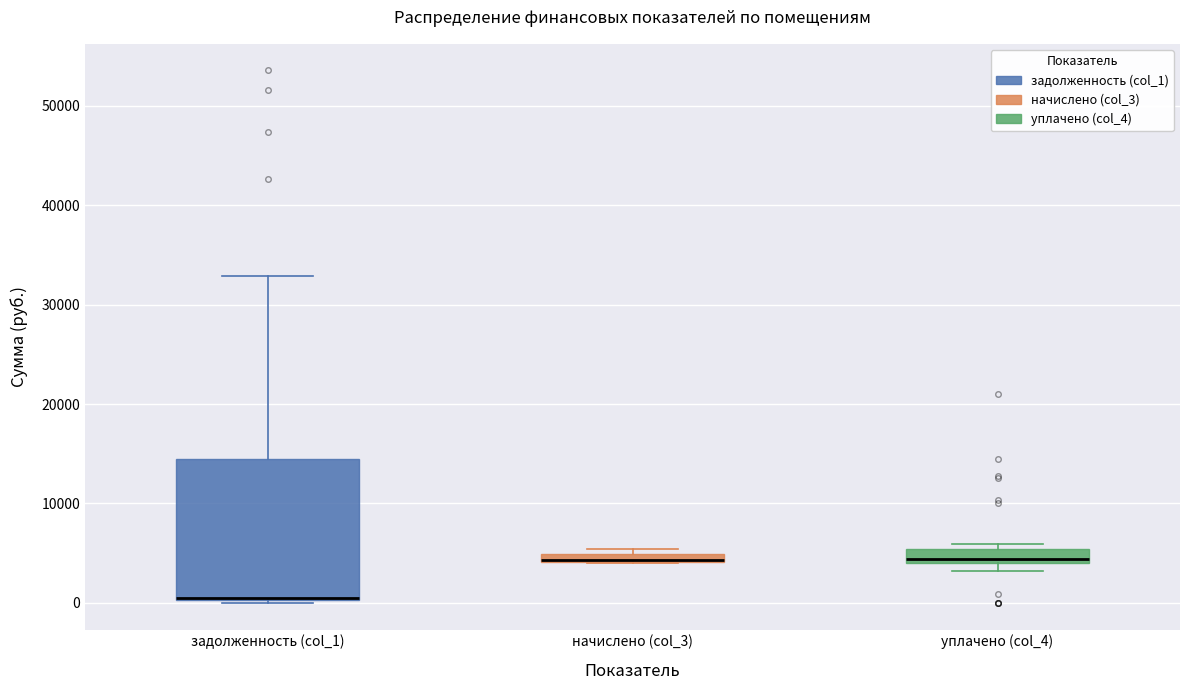

Where is the upper edge of the box for уплачено (col_4) on the y-axis? The values are not printed on the chart, so give them approximately, as read against the axis.

5000